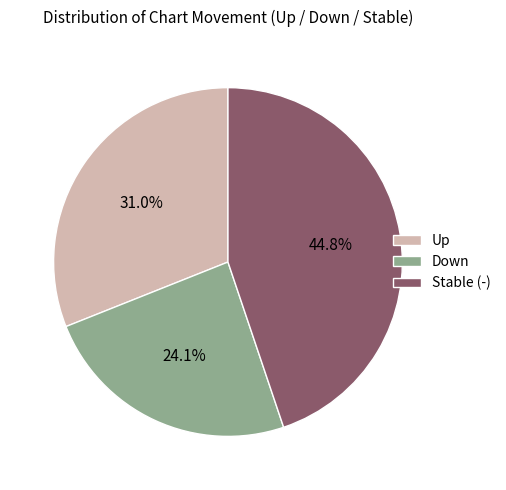

What percentage is NOT represented by Up?

69.0%